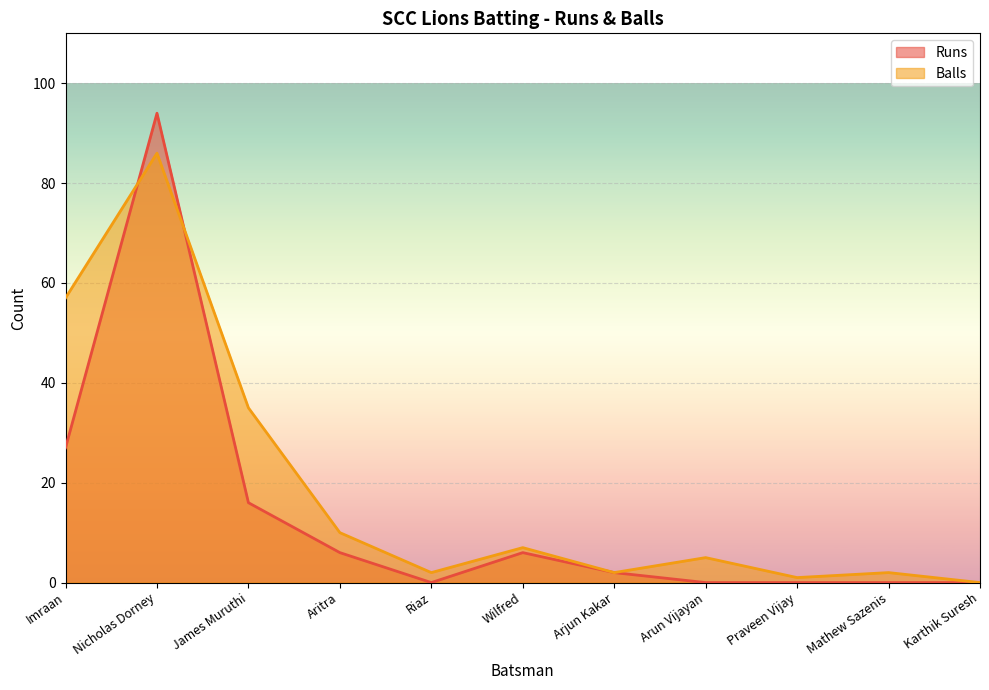

What is the label of the 7th point from the right?

Riaz